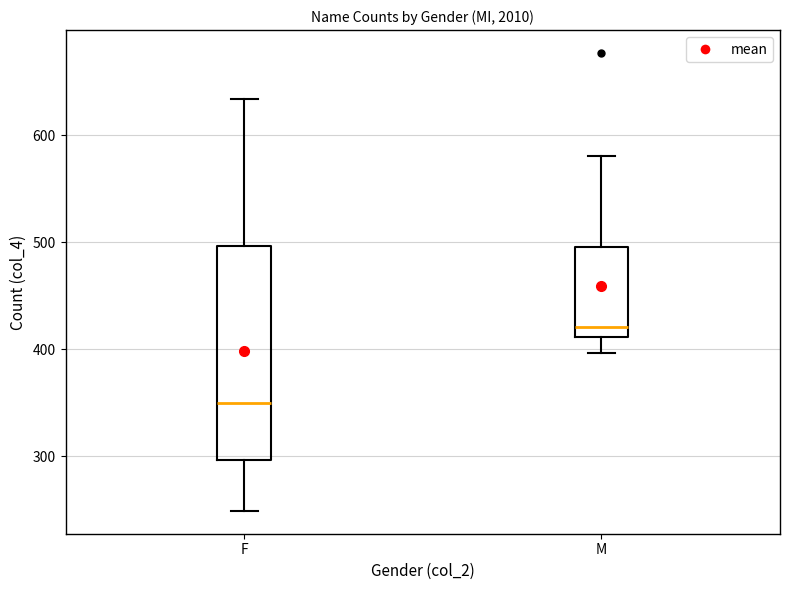

Where does the upper whisker of the box for F end on the y-axis? The values are not printed on the chart, so give them approximately, as read against the axis.

630